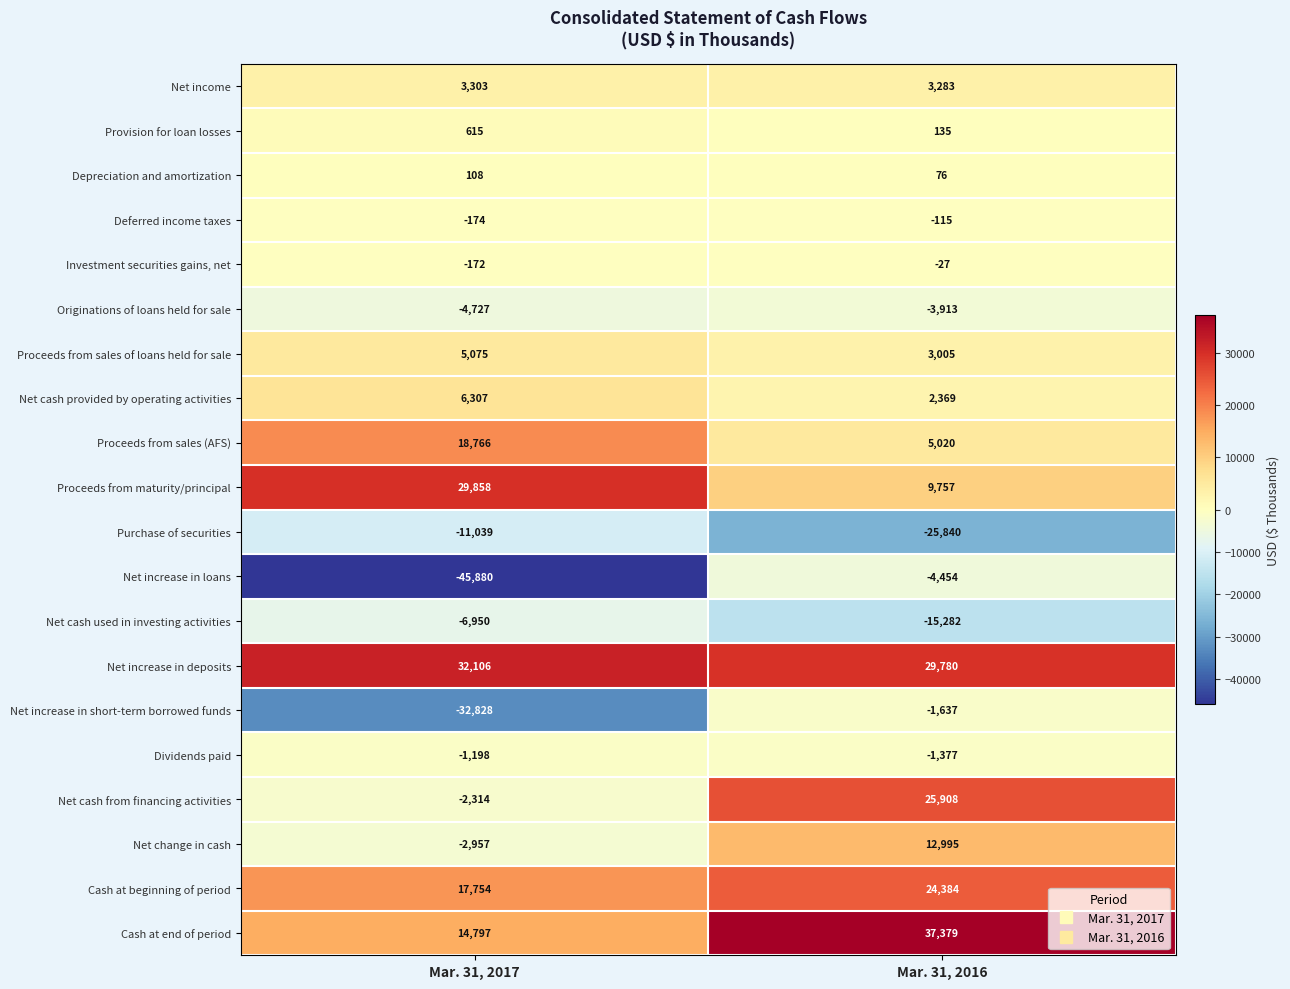

What is the sum of all Depreciation and amortization values?

184